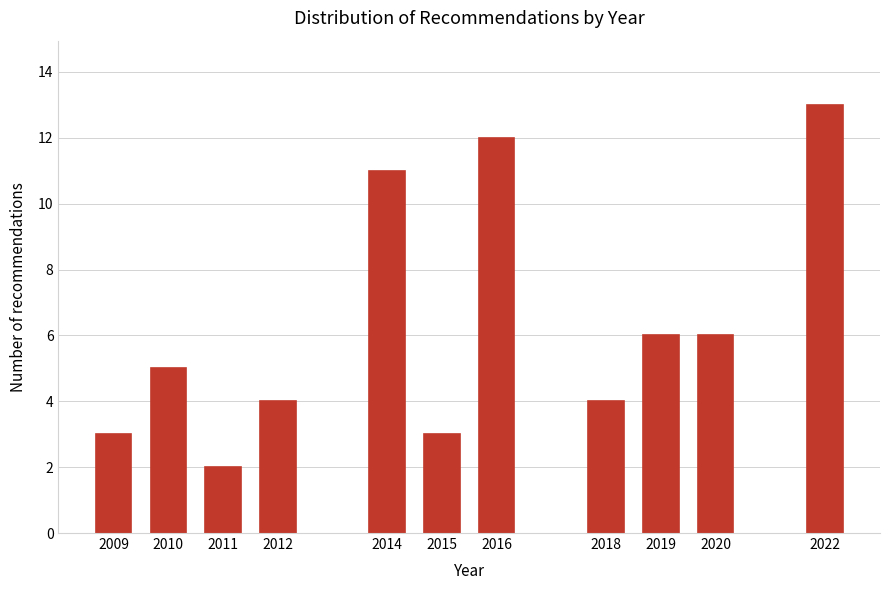

Reading left to right, list all the values displayed in this chart.

3	5	2	4	11	3	12	4	6	6	13